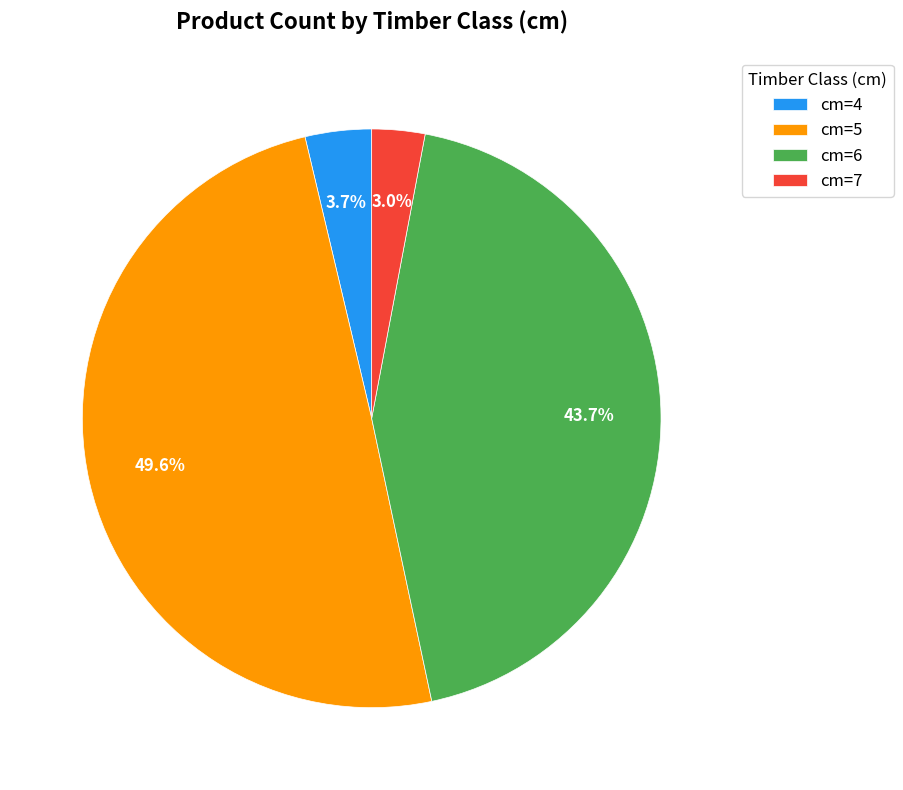

What percentage is the cm=4 slice, to the nearest percent?

4%